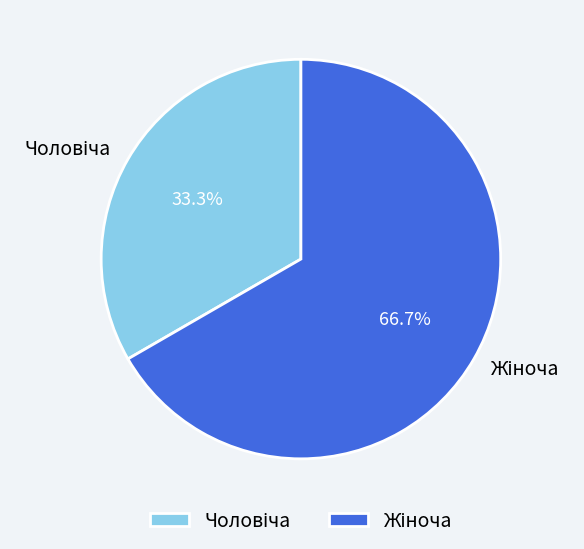

Is there any slice that represents more than half of the pie?

Yes